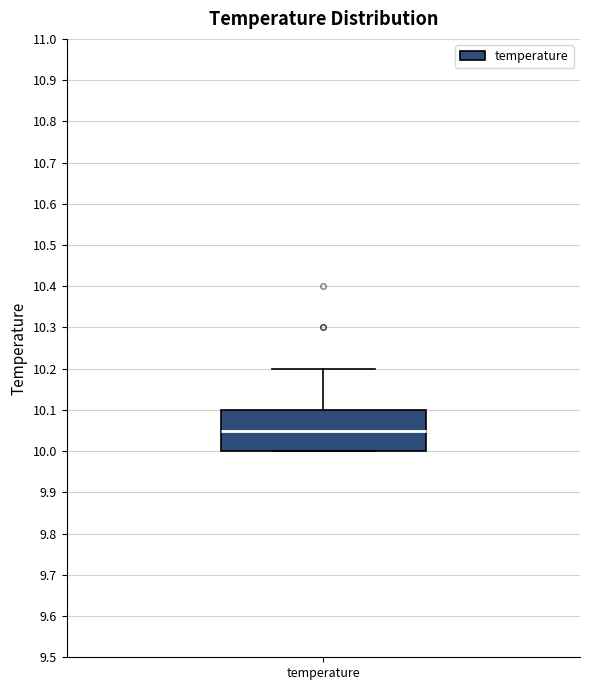

Transcribe this box plot: give where the median line is, the range the box spans, and where the two whiskers end, as read against the y-axis. The values are not printed on the chart, so give them approximately, as read against the axis.

median 10.05, box 10.00 to 10.10, whiskers 10.00 to 10.20